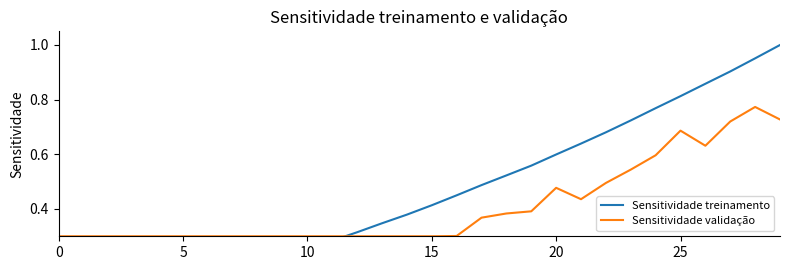

True or false: Sensitividade validação has a value of 0.3 at 0.

True